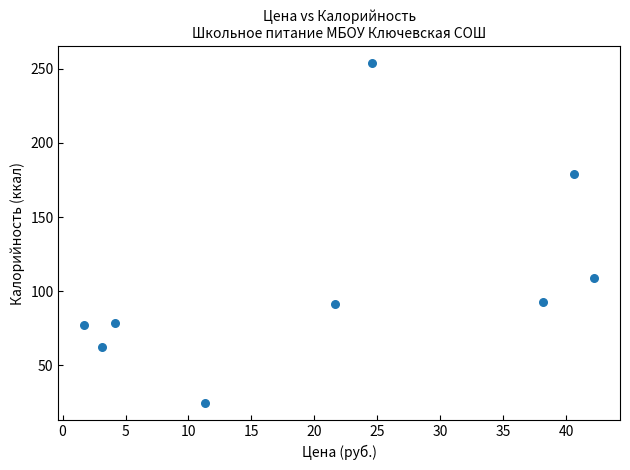

What is the average Y value?

107.7